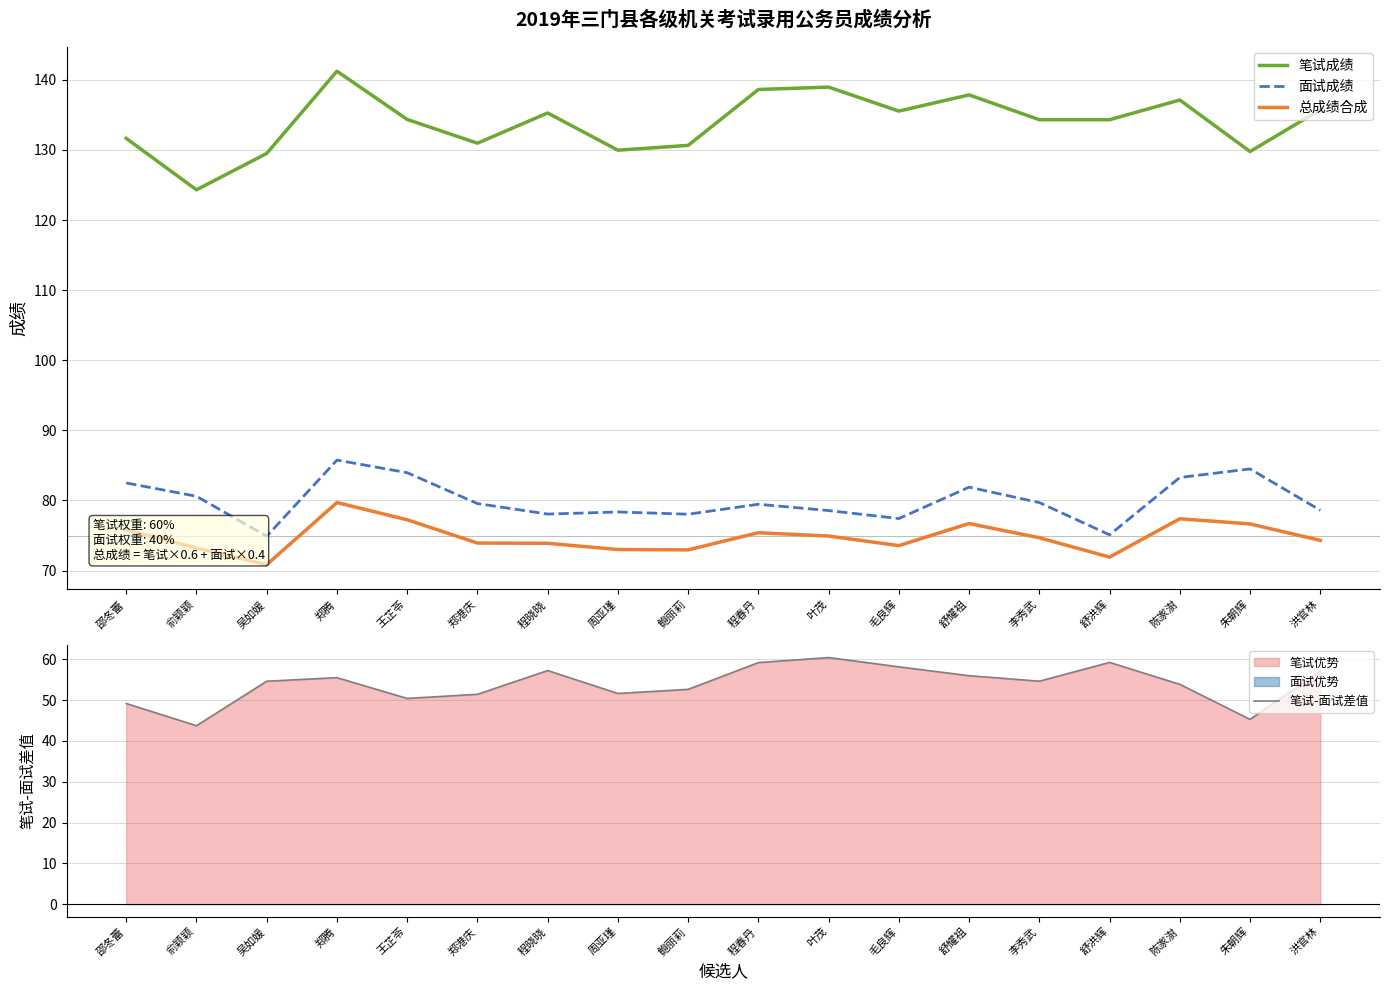

How many lines are shown in the chart?

4